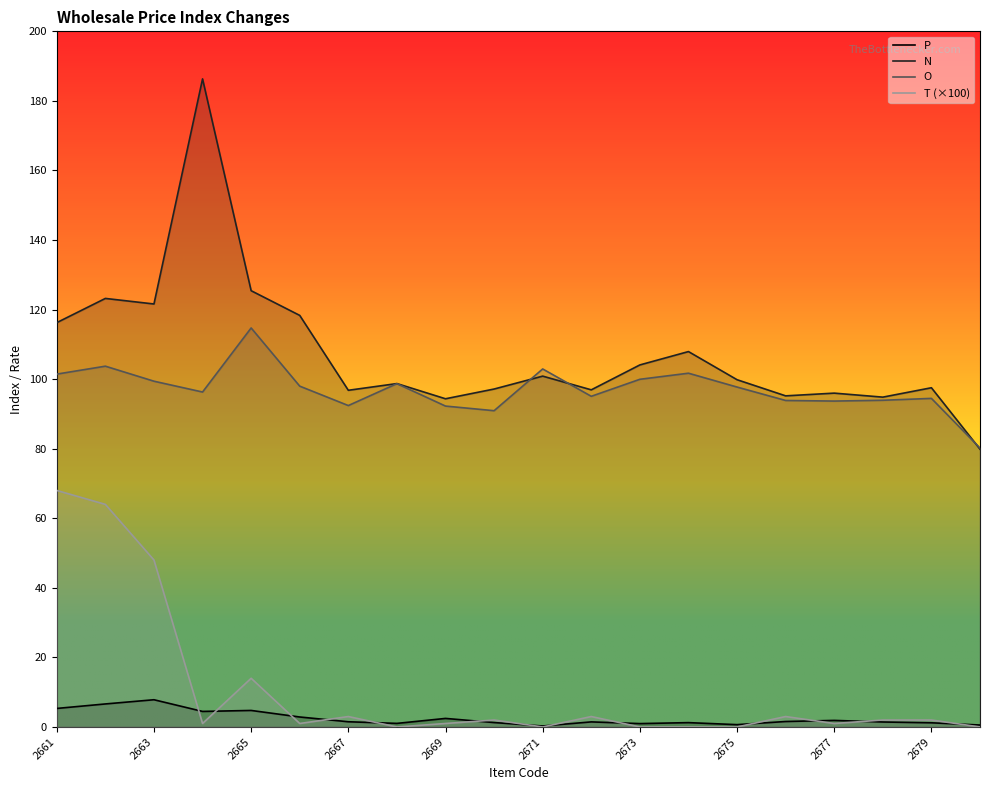

List the series in order of their peak value, highest first.

N, O, T (×100), P